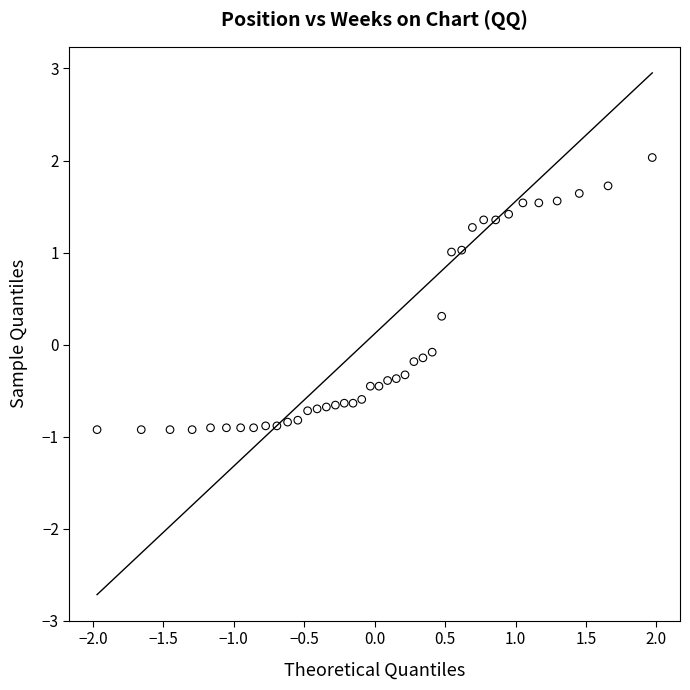

What is the range of X values (max minus min)?

3.9